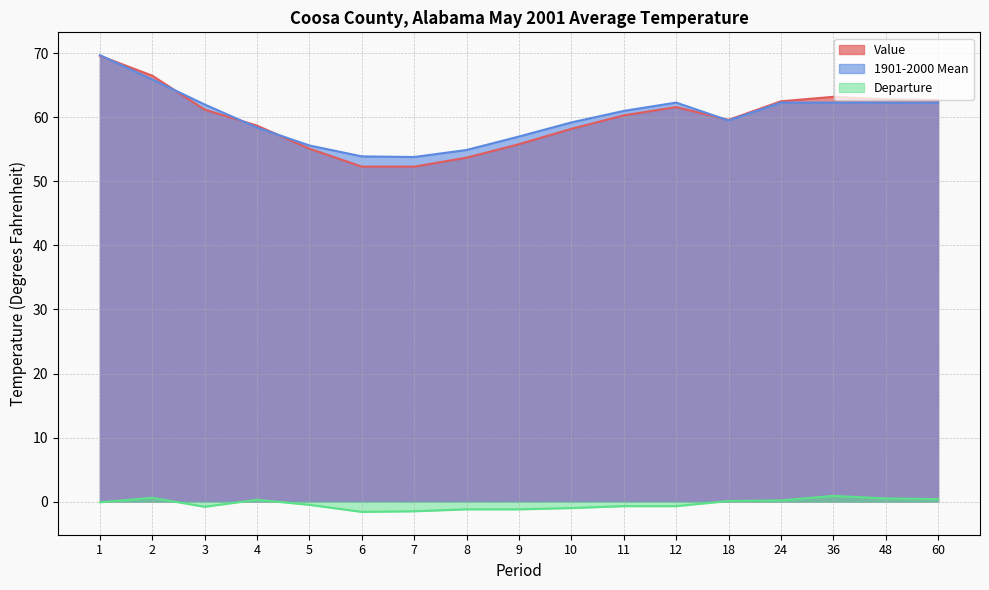

Which series has the widest spread of values?

Value